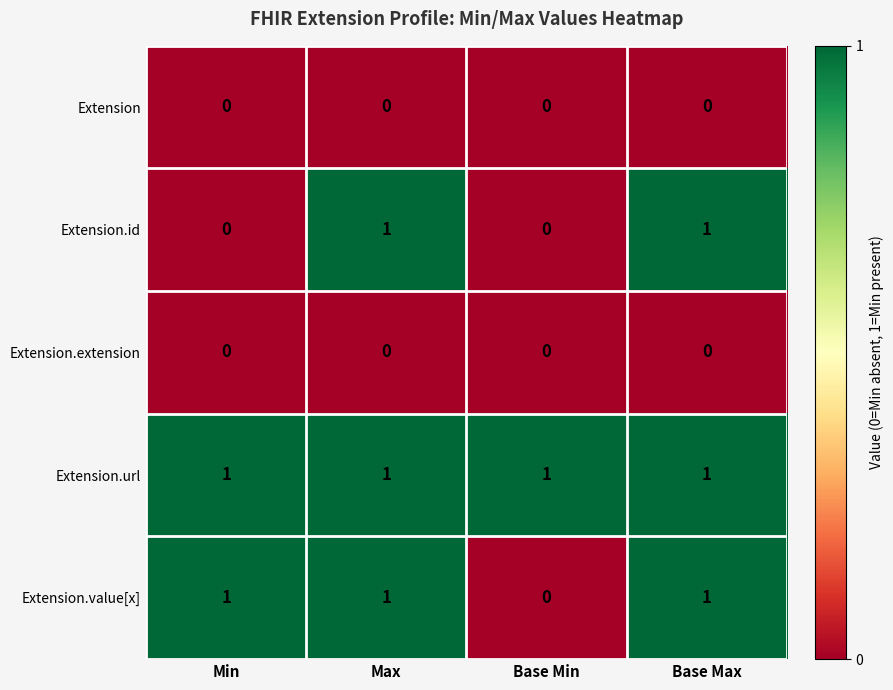

What is the total value across all series at Base Max?

3